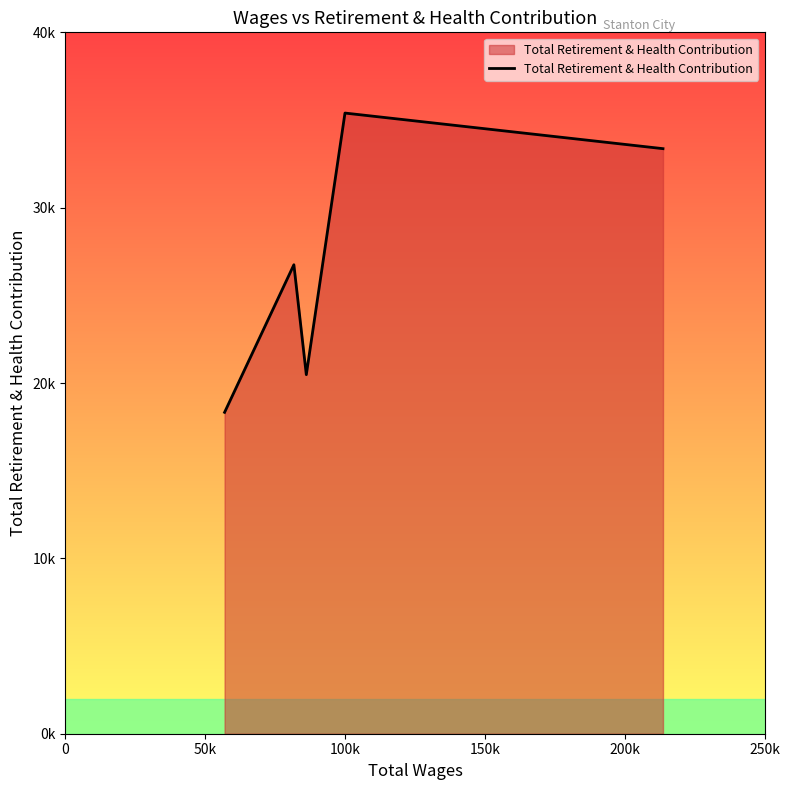

Is this an area chart (filled region under the line)?

Yes